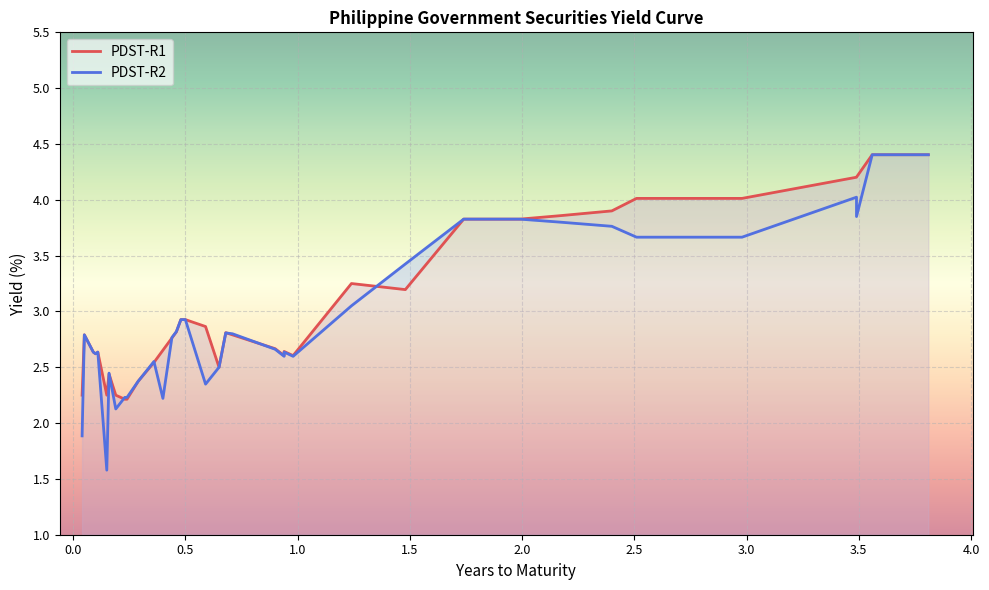

What is the label of the 34th point from the right?

2M